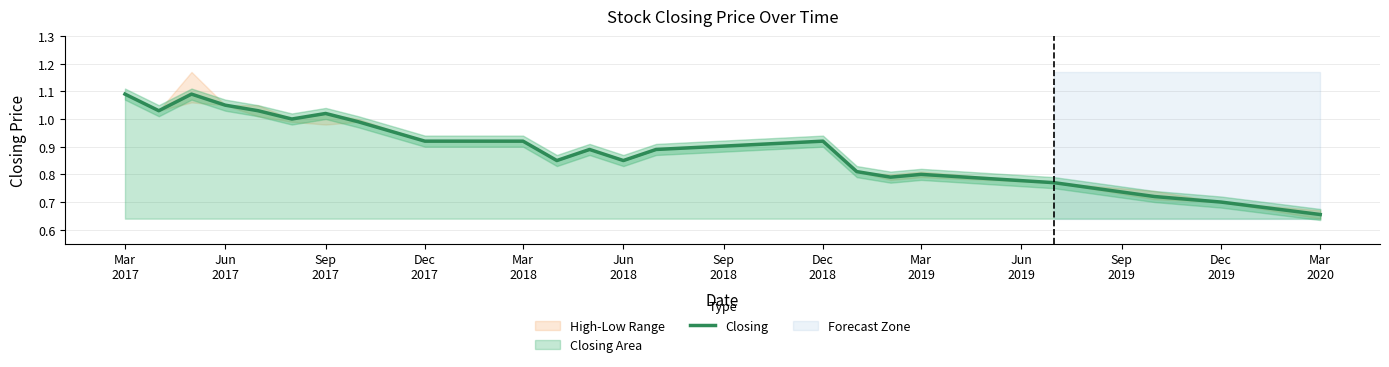

How many interior local valleys (lower than both neighbors) does the data have?

5